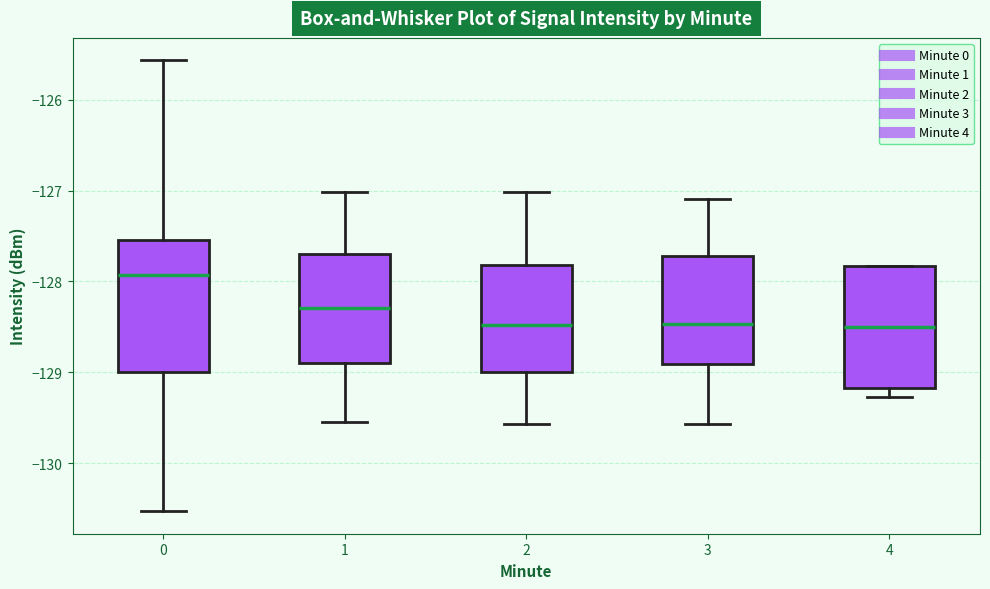

Where does the median line of the box at x = 4 sit on the y-axis? The values are not printed on the chart, so give them approximately, as read against the axis.

-128.5